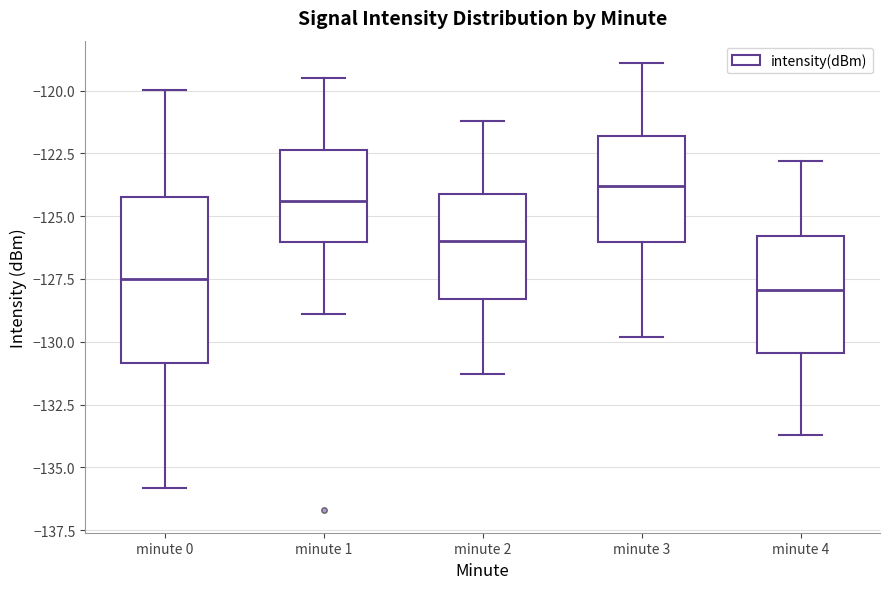

Which box has the highest median line?

minute 3